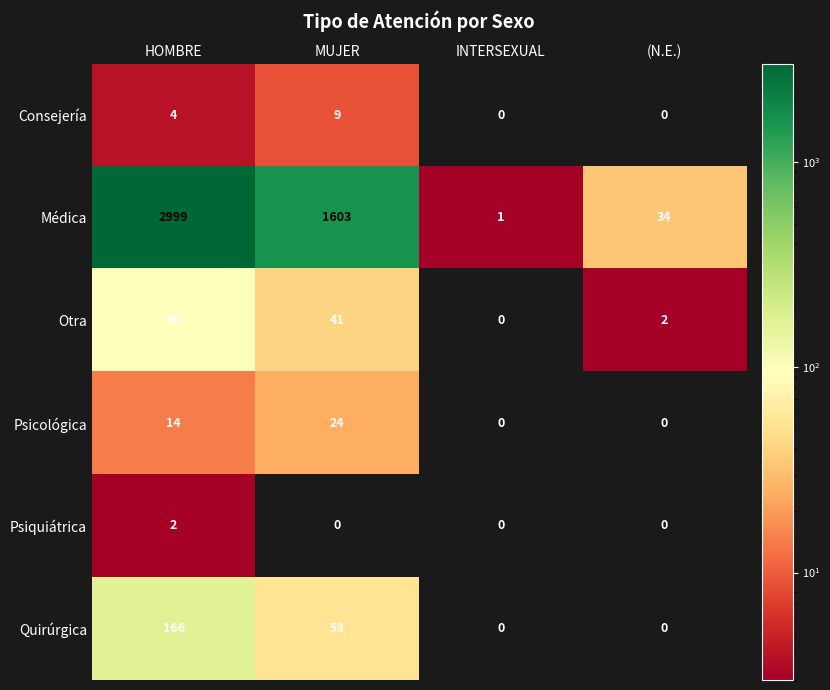

Where is Consejería nearest to the value 4?

HOMBRE